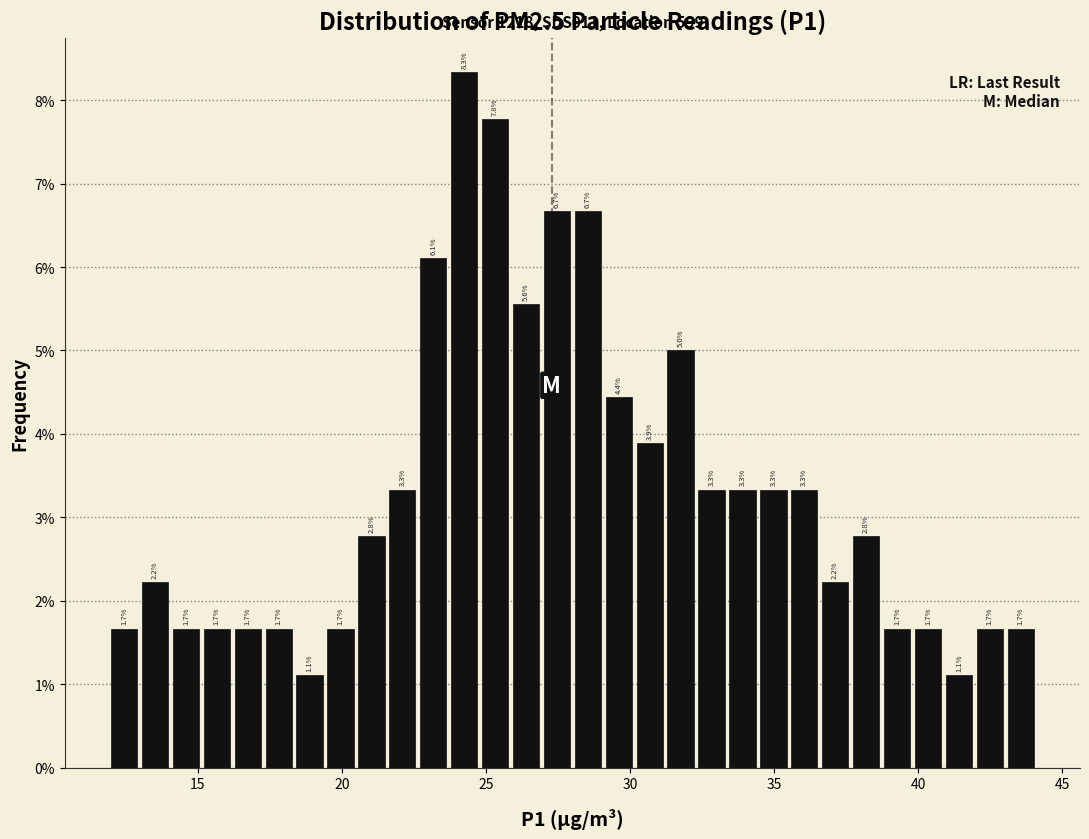

Read against the x-axis, roughly where is the centre of the tallest bar?

24.0